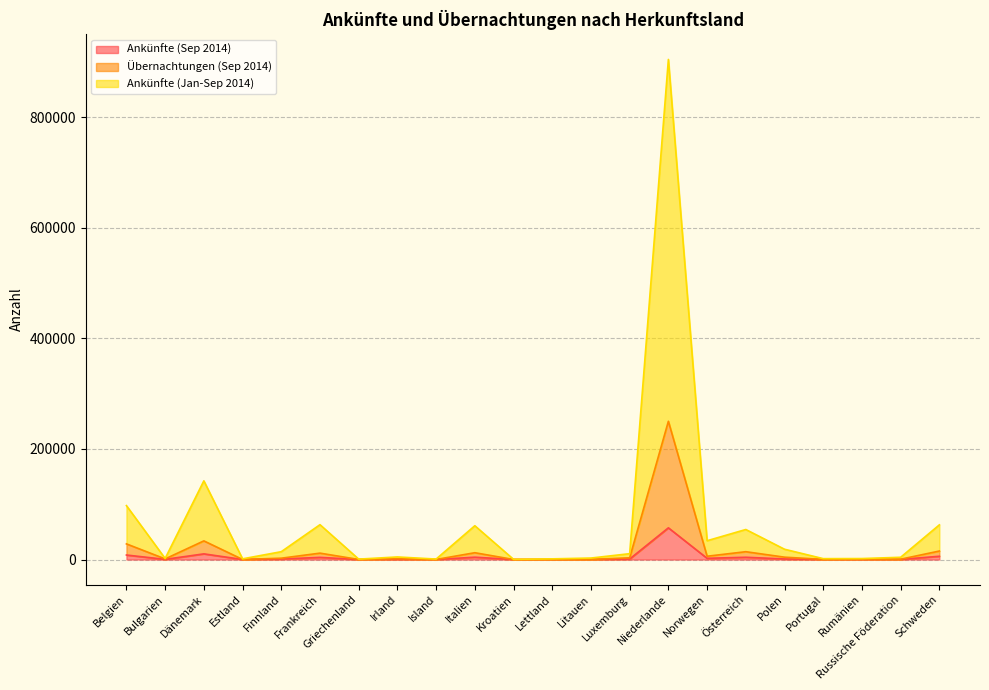

What is the label of the 22nd point from the left?

Schweden